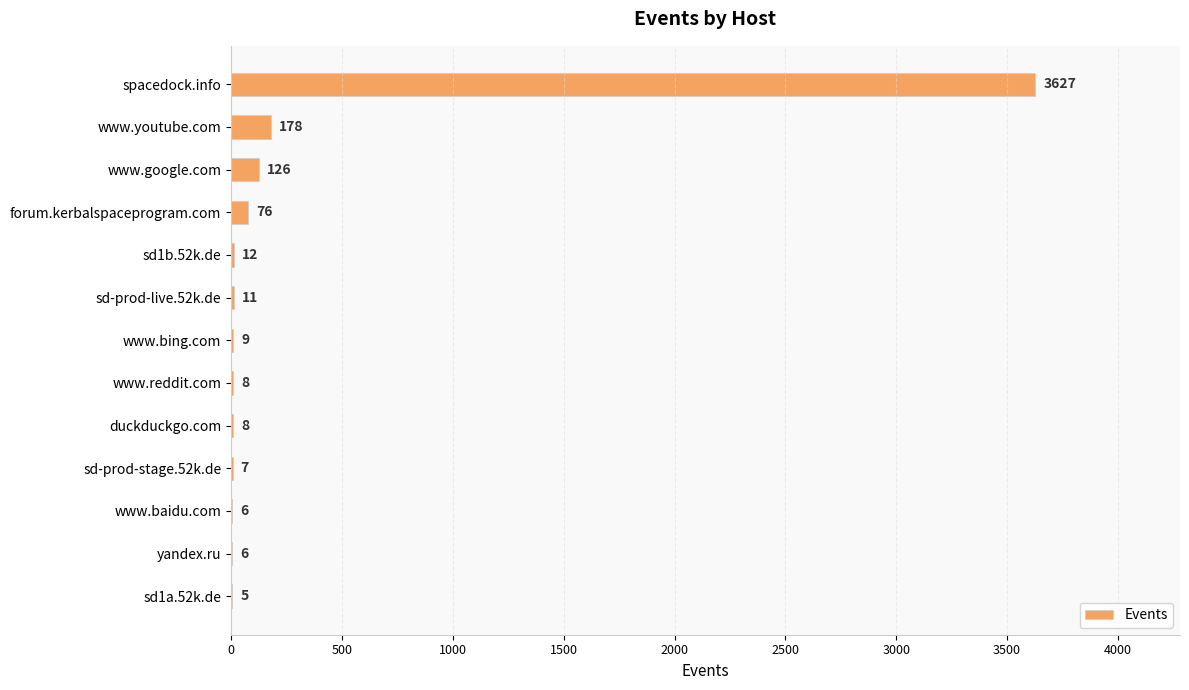

What is the sum of the values at www.baidu.com and www.bing.com?

15